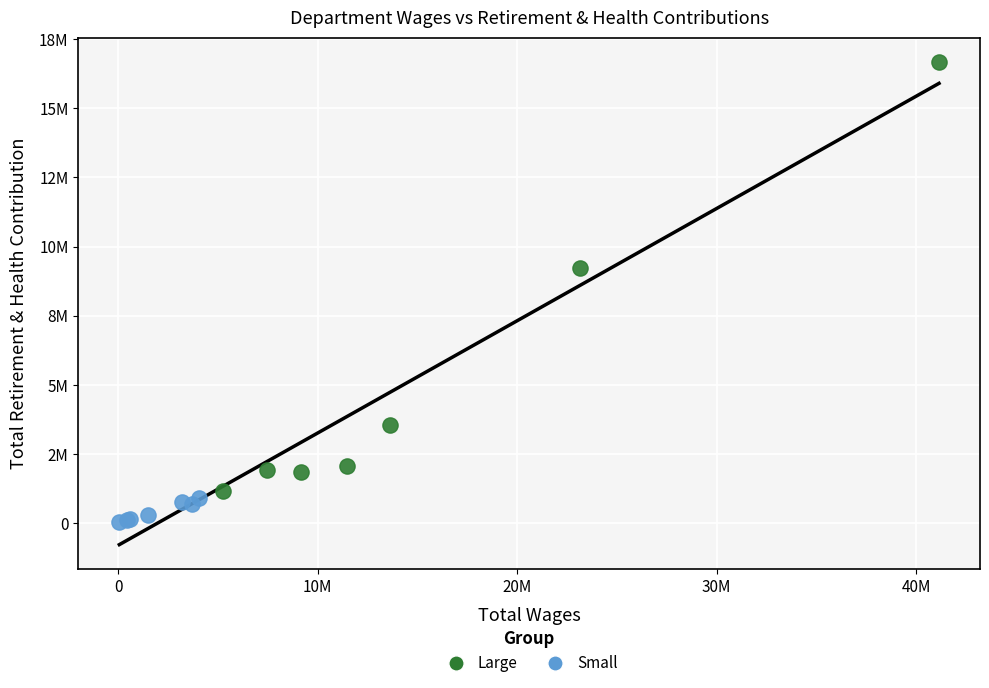

Which series contains the highest Y value?

Large